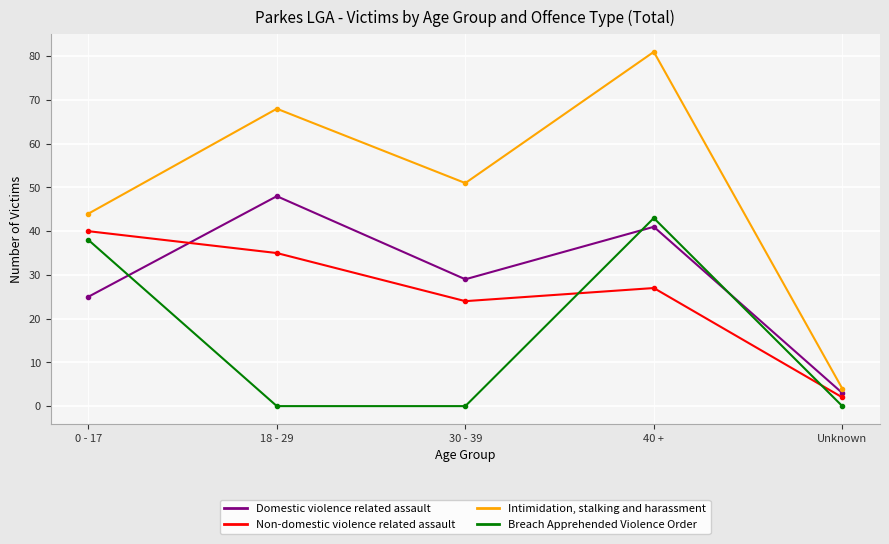

Which series has the largest range (max minus min)?

Intimidation, stalking and harassment